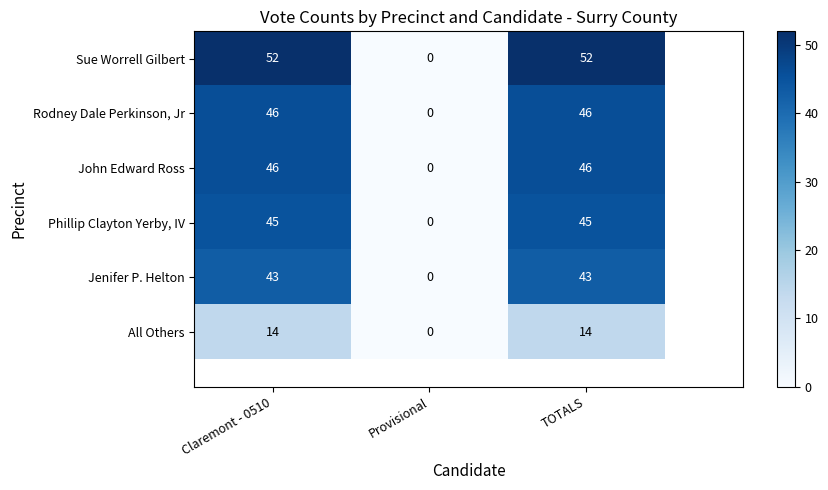

The All Others series shows 21 at TOTALS. True or false?

False